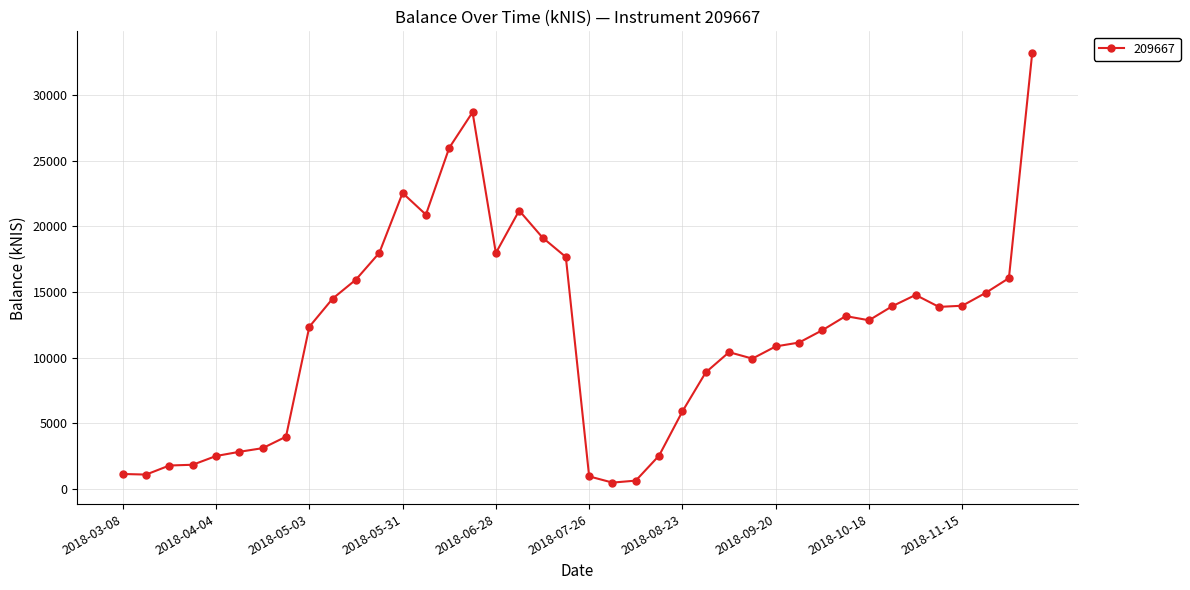

What is the greatest value displayed?

33232.8